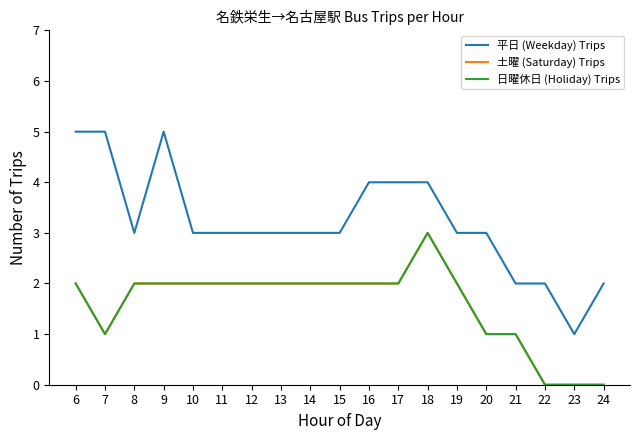

What is the difference between the second highest and minimum values in the 平日 (Weekday) Trips series?

4